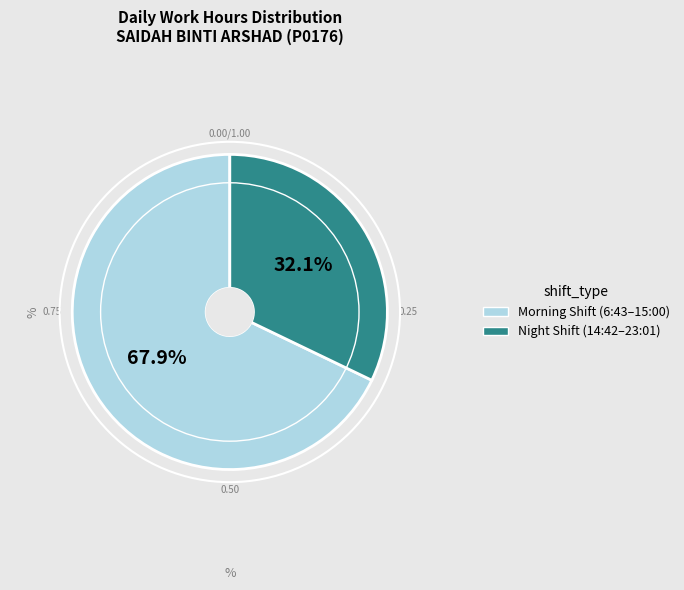

Is there any slice that represents more than half of the pie?

Yes